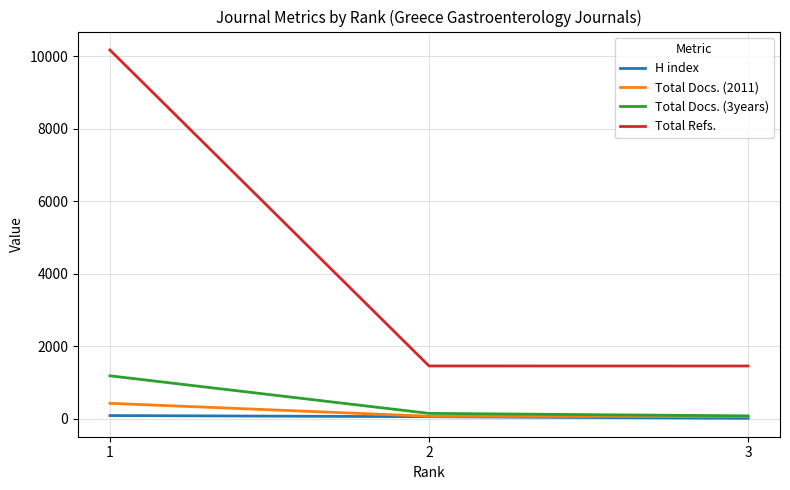

At which category does the chart reach its peak across all series?

1